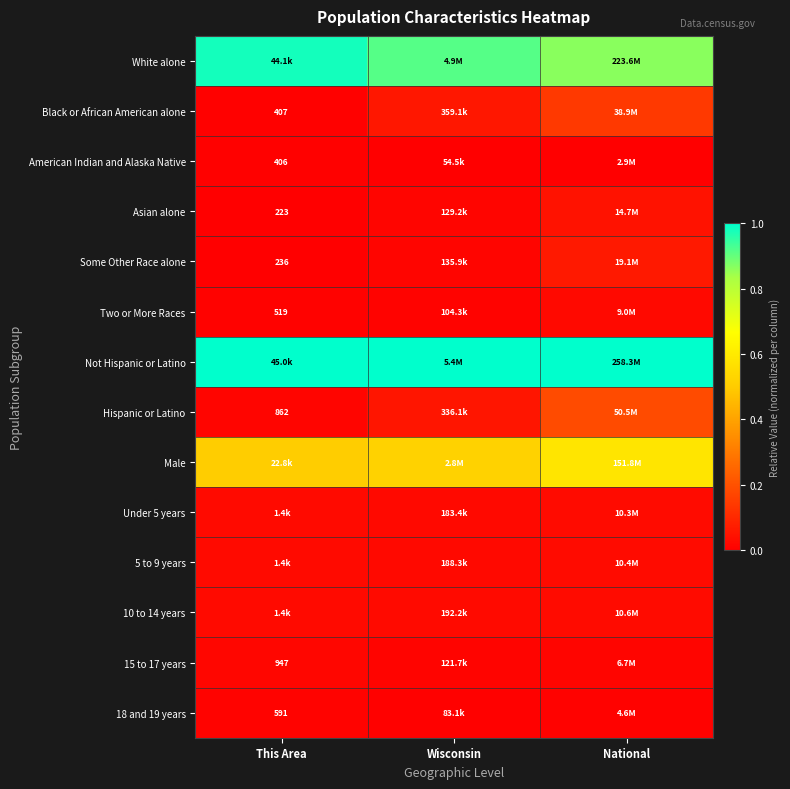

Which has a higher value, This Area or Wisconsin?

This Area